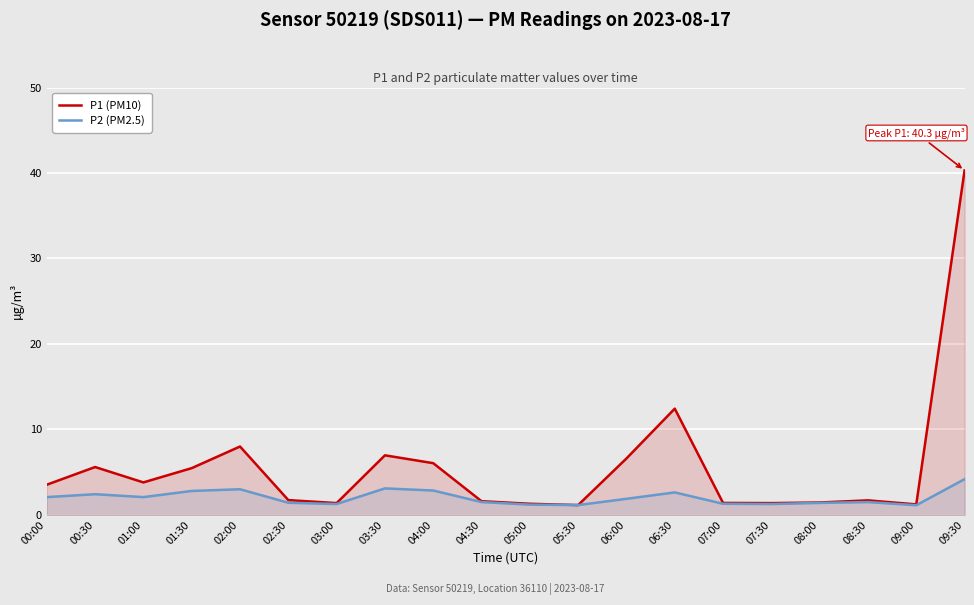

What is the average value of the P1 (PM10) series?

5.7